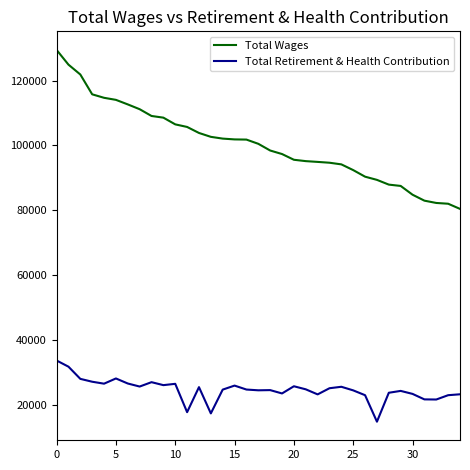

What are all the series names shown in the legend?

Total Wages, Total Retirement & Health Contribution